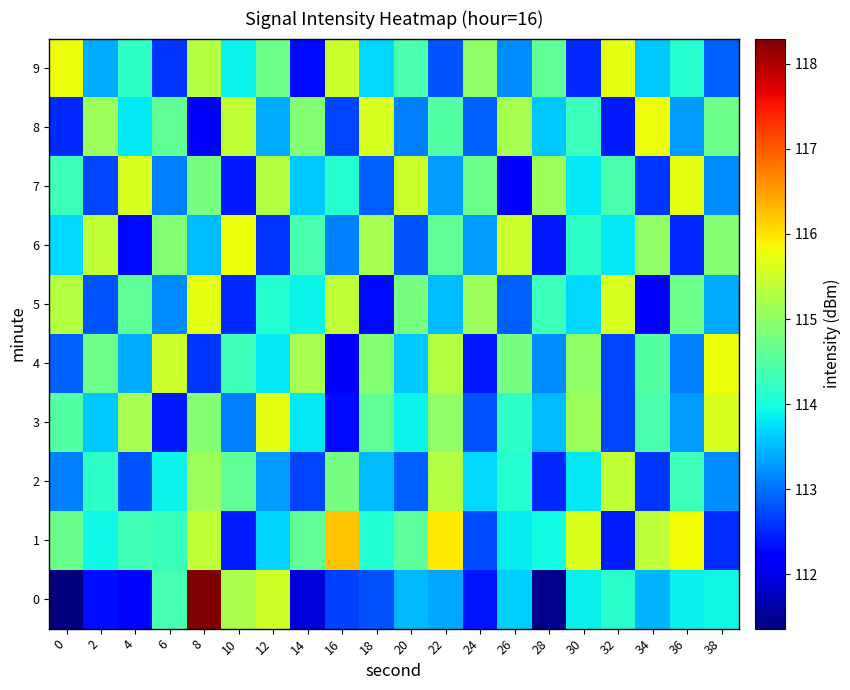

Reading left to right, transcribe all the data shown in this chart.

0: 0=111.4	2=112.3	4=112.3	6=114.4	8=118.3	10=115.2	12=115.5	14=111.9	16=112.7	18=112.8	20=113.5	22=113.4	24=112.4	26=113.6	28=111.4	30=113.9	32=114.1	34=113.4	36=113.9	38=113.9
1: 0=114.7	2=113.9	4=114.3	6=114.3	8=115.4	10=112.4	12=113.7	14=114.6	16=116.2	18=114.1	20=114.6	22=116.0	24=112.8	26=113.8	28=114.0	30=115.6	32=112.4	34=115.4	36=115.8	38=112.5
2: 0=113.1	2=114.2	4=112.8	6=113.9	8=115.1	10=114.6	12=113.3	14=112.7	16=114.8	18=113.5	20=112.9	22=115.3	24=113.7	26=114.1	28=112.5	30=113.8	32=115.4	34=112.6	36=114.3	38=113.2
3: 0=114.5	2=113.6	4=115.2	6=112.4	8=114.9	10=113.1	12=115.7	14=113.8	16=112.3	18=114.6	20=113.9	22=115.0	24=112.8	26=114.2	28=113.5	30=115.1	32=112.7	34=114.4	36=113.3	38=115.6
4: 0=112.9	2=114.7	4=113.4	6=115.5	8=112.6	10=114.3	12=113.8	14=115.2	16=112.1	18=114.9	20=113.6	22=115.3	24=112.4	26=114.8	28=113.2	30=115.0	32=112.7	34=114.5	36=113.1	38=115.8
5: 0=115.3	2=112.8	4=114.6	6=113.2	8=115.7	10=112.5	12=114.1	14=113.9	16=115.4	18=112.3	20=114.8	22=113.5	24=115.1	26=112.9	28=114.3	30=113.7	32=115.6	34=112.2	36=114.7	38=113.4
6: 0=113.7	2=115.4	4=112.3	6=114.9	8=113.5	10=115.8	12=112.6	14=114.4	16=113.1	18=115.2	20=112.8	22=114.6	24=113.3	26=115.5	28=112.4	30=114.2	32=113.8	34=115.0	36=112.5	38=114.9
7: 0=114.3	2=112.7	4=115.6	6=113.1	8=114.8	10=112.4	12=115.3	14=113.6	16=114.1	18=112.9	20=115.5	22=113.3	24=114.7	26=112.2	28=115.1	30=113.8	32=114.4	34=112.6	36=115.7	38=113.2
8: 0=112.5	2=115.1	4=113.8	6=114.6	8=112.2	10=115.4	12=113.4	14=114.9	16=112.7	18=115.6	20=113.1	22=114.5	24=112.9	26=115.2	28=113.6	30=114.3	32=112.4	34=115.8	36=113.3	38=114.7
9: 0=115.8	2=113.4	4=114.2	6=112.6	8=115.3	10=113.9	12=114.7	14=112.3	16=115.5	18=113.7	20=114.4	22=112.8	24=115.0	26=113.2	28=114.6	30=112.5	32=115.7	34=113.6	36=114.1	38=112.9